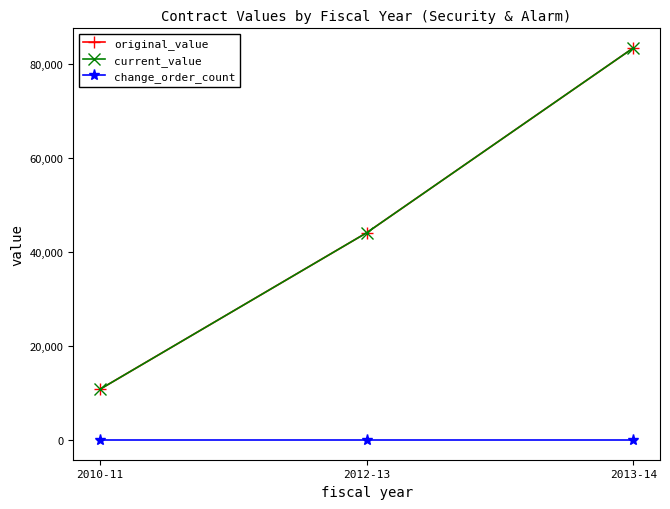

At which category is the sum across all series the highest?

2013-14